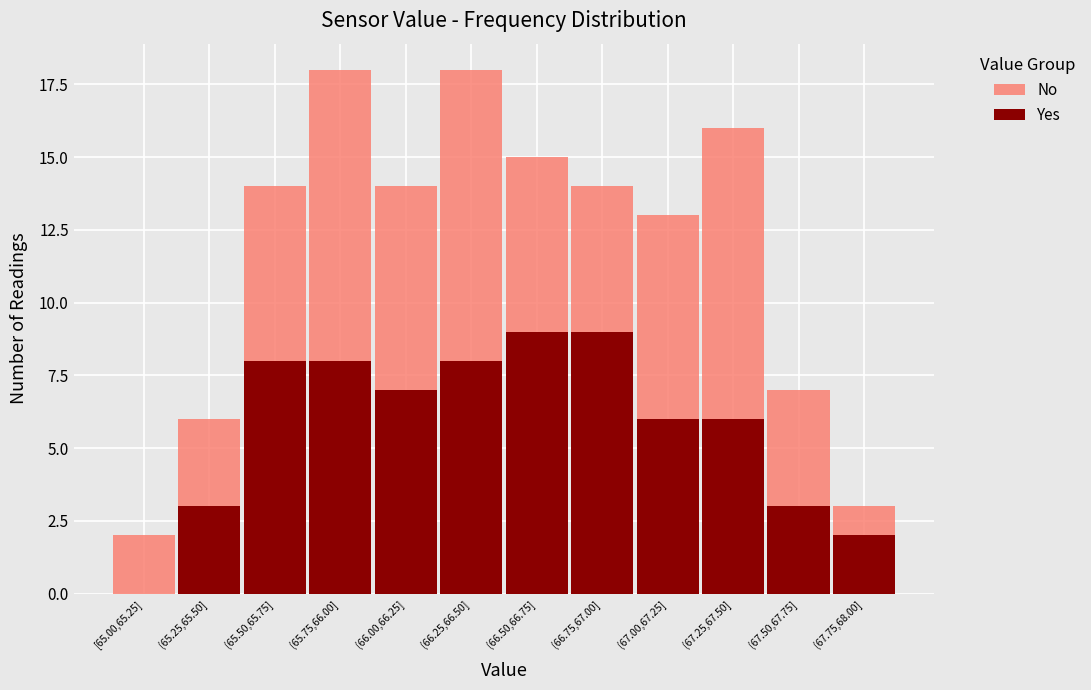

Reading left to right, transcribe the values for Yes.

[65.00,65.25]=0	(65.25,65.50]=3	(65.50,65.75]=8	(65.75,66.00]=8	(66.00,66.25]=7	(66.25,66.50]=8	(66.50,66.75]=9	(66.75,67.00]=9	(67.00,67.25]=6	(67.25,67.50]=6	(67.50,67.75]=3	(67.75,68.00]=2